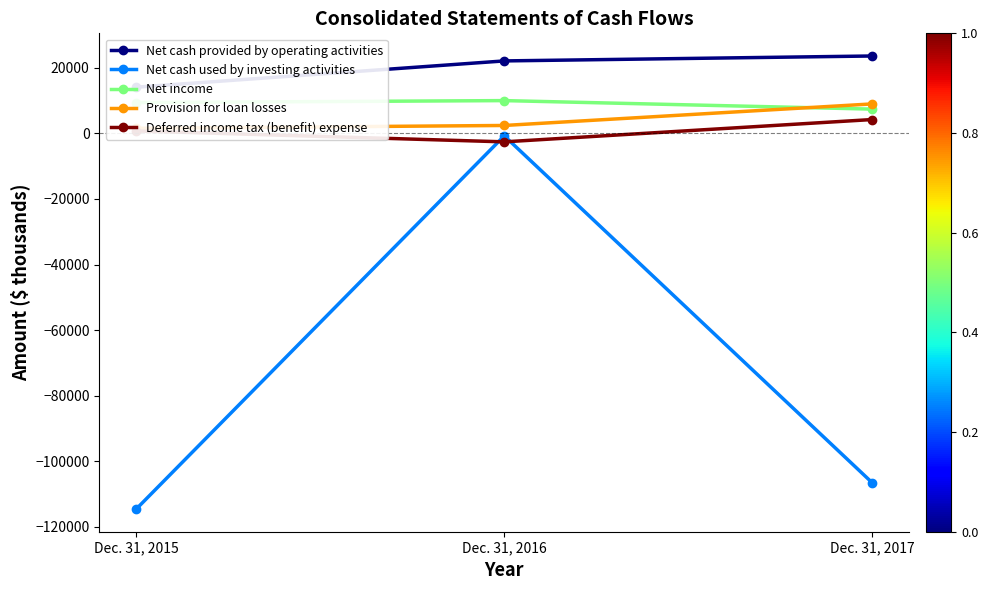

At which label is Net cash used by investing activities closest to -57688?

Dec. 31, 2017